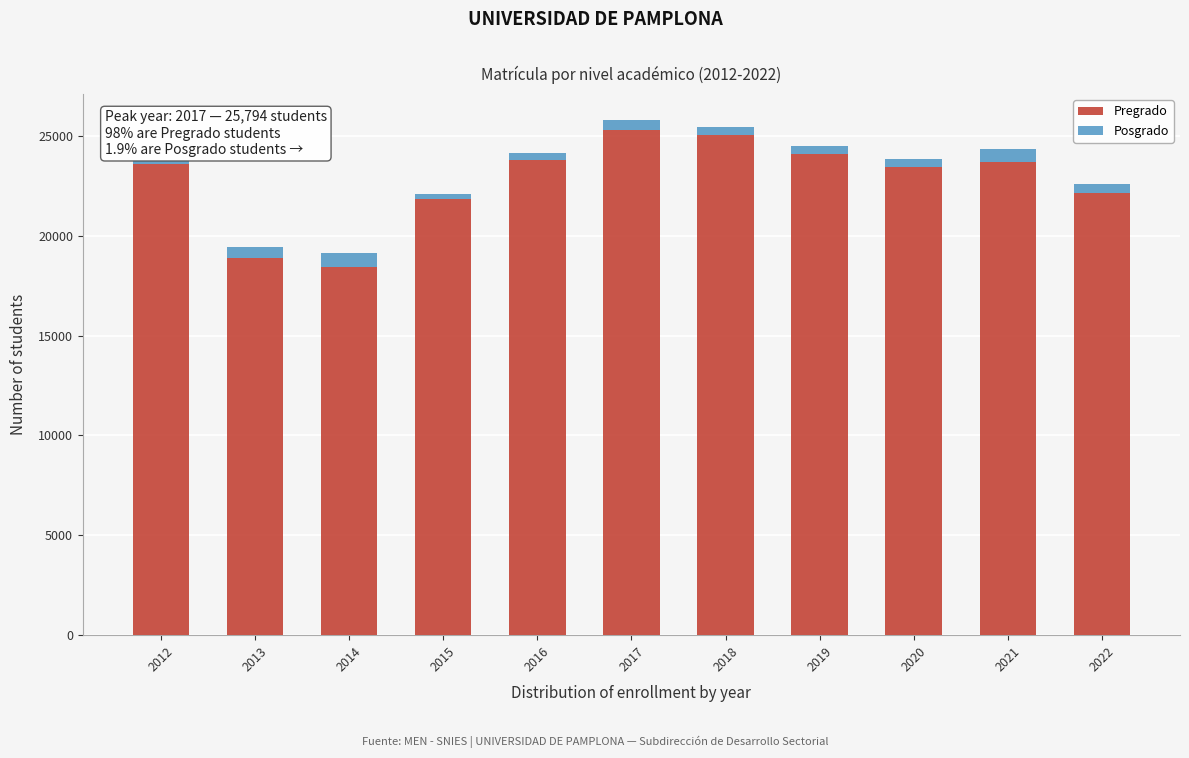

What is the highest value of the Pregrado series?

25312